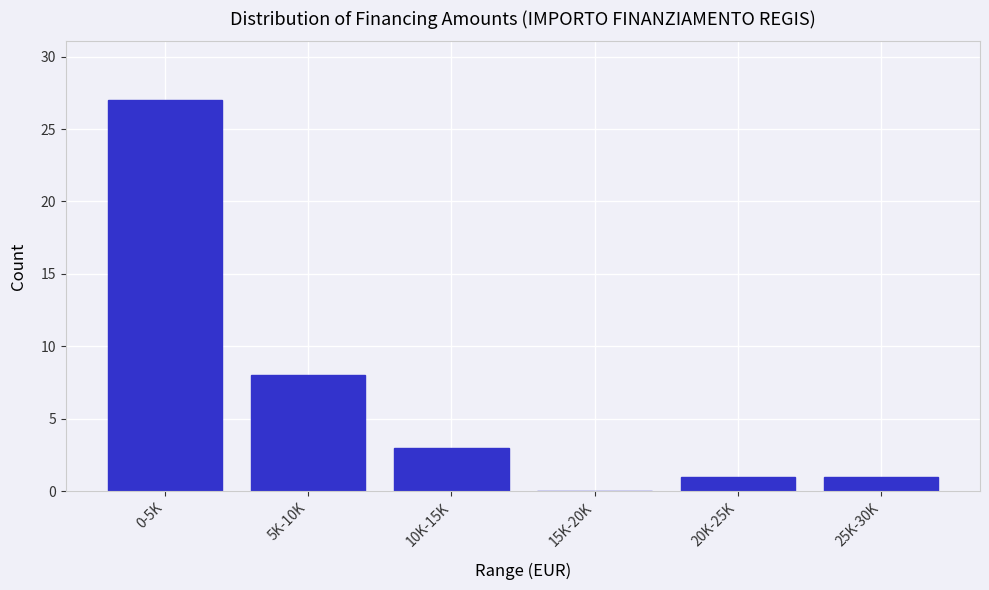

Reading right to left, transcribe all the data shown in this chart.

25K-30K=1	20K-25K=1	15K-20K=0	10K-15K=3	5K-10K=8	0-5K=27